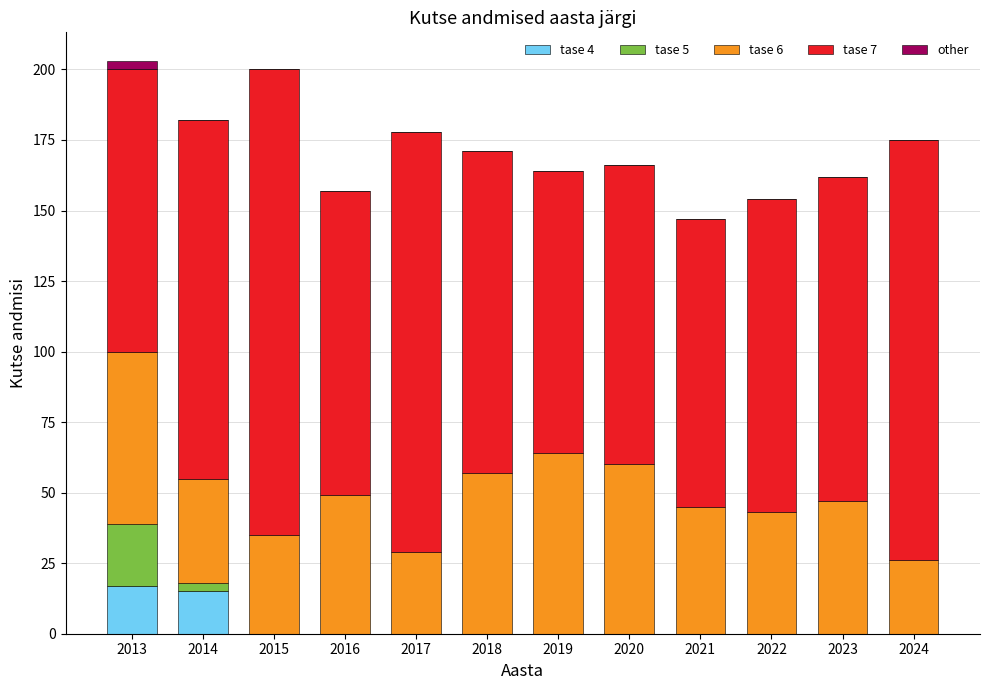

Count the number of categories in the chart.

12